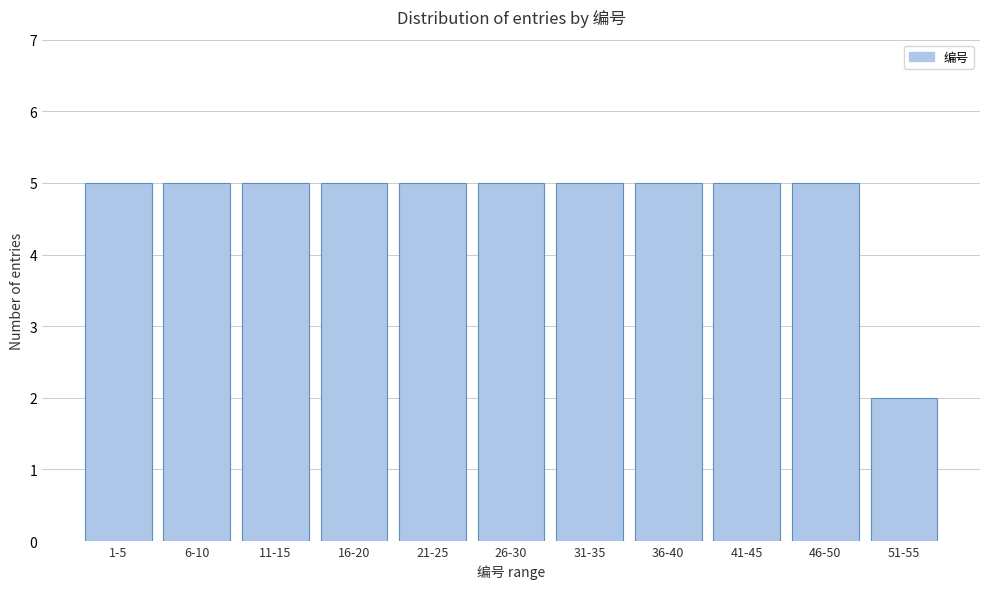

Reading left to right, extract all data points from this chart.

5	5	5	5	5	5	5	5	5	5	2